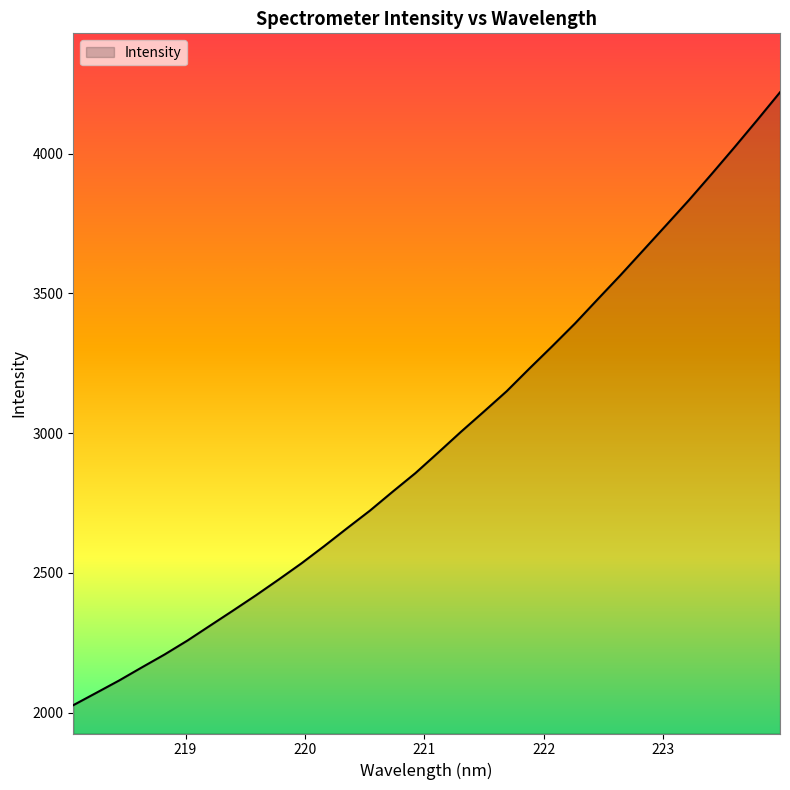

What is the difference between the maximum and minimum values?

2193.1